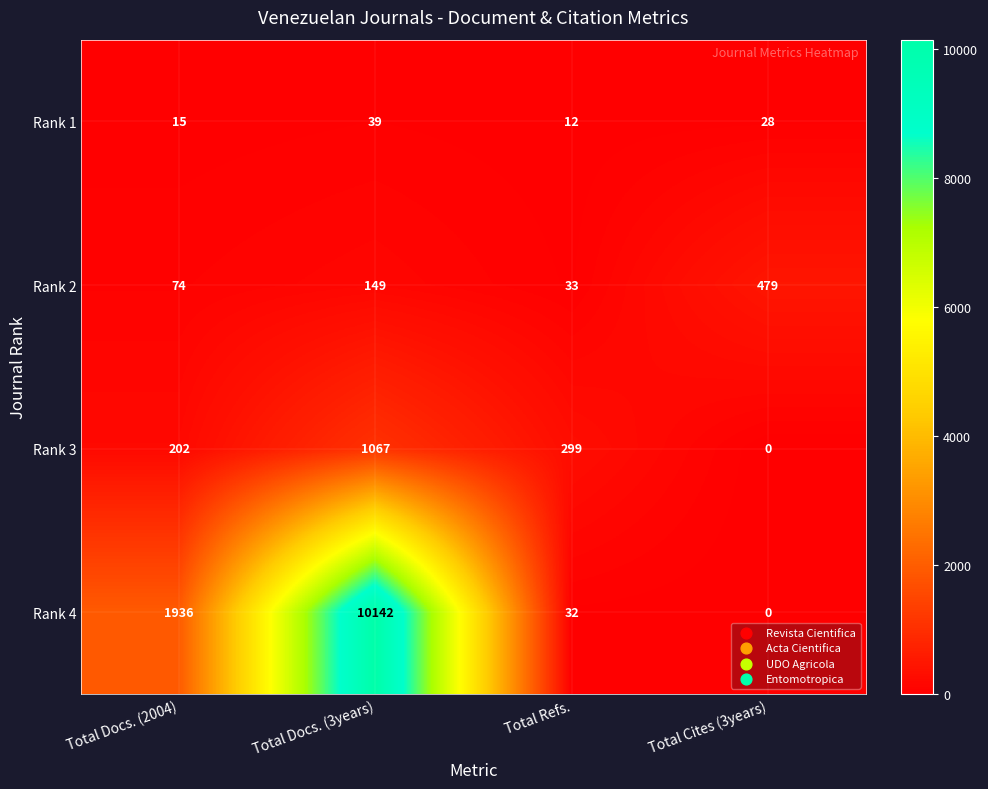

What is the greatest value displayed?

10142